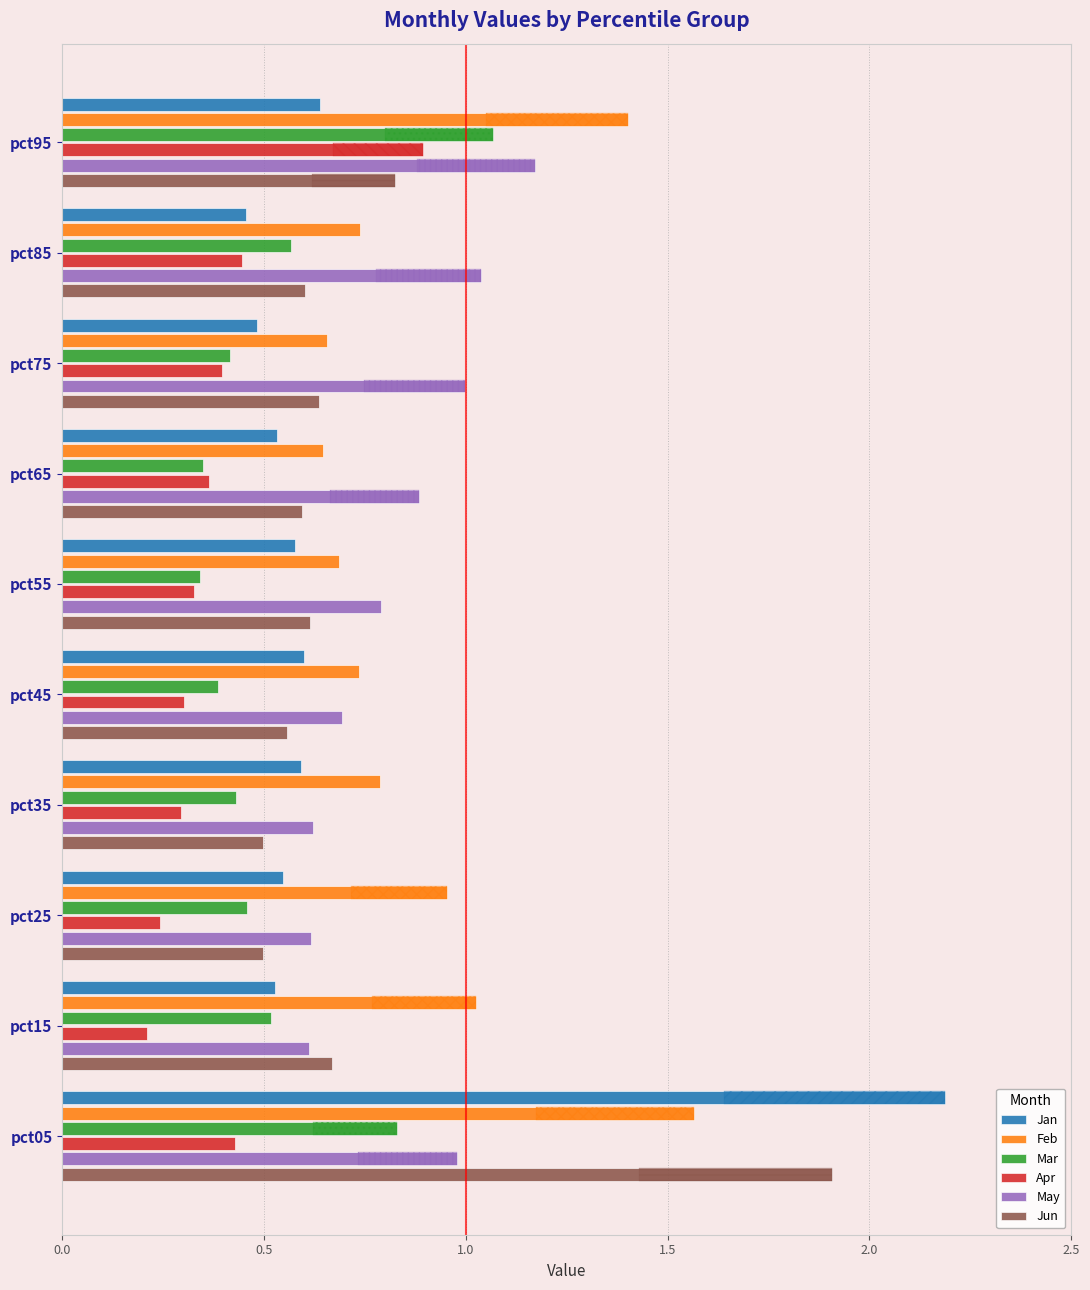

What is the sum of all Mar values?

5.4